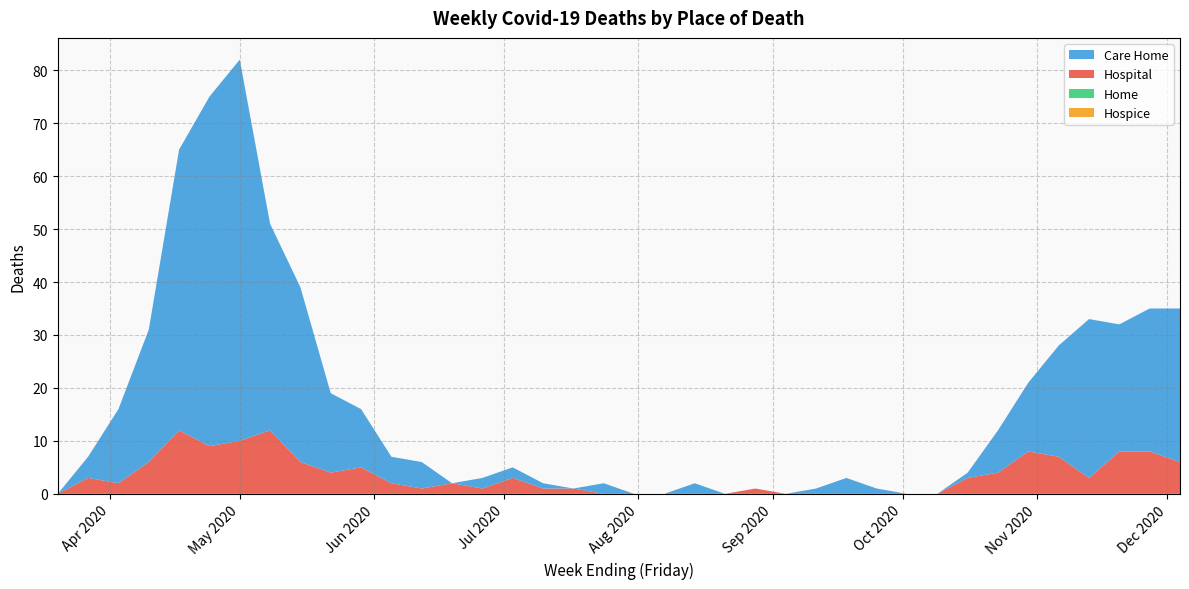

Reading left to right, list all the values displayed in this chart.

Hospital: 2020-03-20=0	2020-03-27=3	2020-04-03=2	2020-04-10=6	2020-04-17=12	2020-04-24=9	2020-05-01=10	2020-05-08=12	2020-05-15=6	2020-05-22=4	2020-05-29=5	2020-06-05=2	2020-06-12=1	2020-06-19=2	2020-06-26=1	2020-07-03=3	2020-07-10=1	2020-07-17=1	2020-07-24=0	2020-07-31=0	2020-08-07=0	2020-08-14=0	2020-08-21=0	2020-08-28=1	2020-09-04=0	2020-09-11=0	2020-09-18=0	2020-09-25=0	2020-10-02=0	2020-10-09=0	2020-10-16=3	2020-10-23=4	2020-10-30=8	2020-11-06=7	2020-11-13=3	2020-11-20=8	2020-11-27=8	2020-12-04=6
Care Home: 2020-03-20=0	2020-03-27=4	2020-04-03=14	2020-04-10=25	2020-04-17=53	2020-04-24=66	2020-05-01=72	2020-05-08=39	2020-05-15=33	2020-05-22=15	2020-05-29=11	2020-06-05=5	2020-06-12=5	2020-06-19=0	2020-06-26=2	2020-07-03=2	2020-07-10=1	2020-07-17=0	2020-07-24=2	2020-07-31=0	2020-08-07=0	2020-08-14=2	2020-08-21=0	2020-08-28=0	2020-09-04=0	2020-09-11=1	2020-09-18=3	2020-09-25=1	2020-10-02=0	2020-10-09=0	2020-10-16=1	2020-10-23=8	2020-10-30=13	2020-11-06=21	2020-11-13=30	2020-11-20=24	2020-11-27=27	2020-12-04=29
Home: 2020-03-20=0	2020-03-27=0	2020-04-03=0	2020-04-10=0	2020-04-17=0	2020-04-24=0	2020-05-01=0	2020-05-08=0	2020-05-15=0	2020-05-22=0	2020-05-29=0	2020-06-05=0	2020-06-12=0	2020-06-19=0	2020-06-26=0	2020-07-03=0	2020-07-10=0	2020-07-17=0	2020-07-24=0	2020-07-31=0	2020-08-07=0	2020-08-14=0	2020-08-21=0	2020-08-28=0	2020-09-04=0	2020-09-11=0	2020-09-18=0	2020-09-25=0	2020-10-02=0	2020-10-09=0	2020-10-16=0	2020-10-23=0	2020-10-30=0	2020-11-06=0	2020-11-13=0	2020-11-20=0	2020-11-27=0	2020-12-04=0
Hospice: 2020-03-20=0	2020-03-27=0	2020-04-03=0	2020-04-10=0	2020-04-17=0	2020-04-24=0	2020-05-01=0	2020-05-08=0	2020-05-15=0	2020-05-22=0	2020-05-29=0	2020-06-05=0	2020-06-12=0	2020-06-19=0	2020-06-26=0	2020-07-03=0	2020-07-10=0	2020-07-17=0	2020-07-24=0	2020-07-31=0	2020-08-07=0	2020-08-14=0	2020-08-21=0	2020-08-28=0	2020-09-04=0	2020-09-11=0	2020-09-18=0	2020-09-25=0	2020-10-02=0	2020-10-09=0	2020-10-16=0	2020-10-23=0	2020-10-30=0	2020-11-06=0	2020-11-13=0	2020-11-20=0	2020-11-27=0	2020-12-04=0